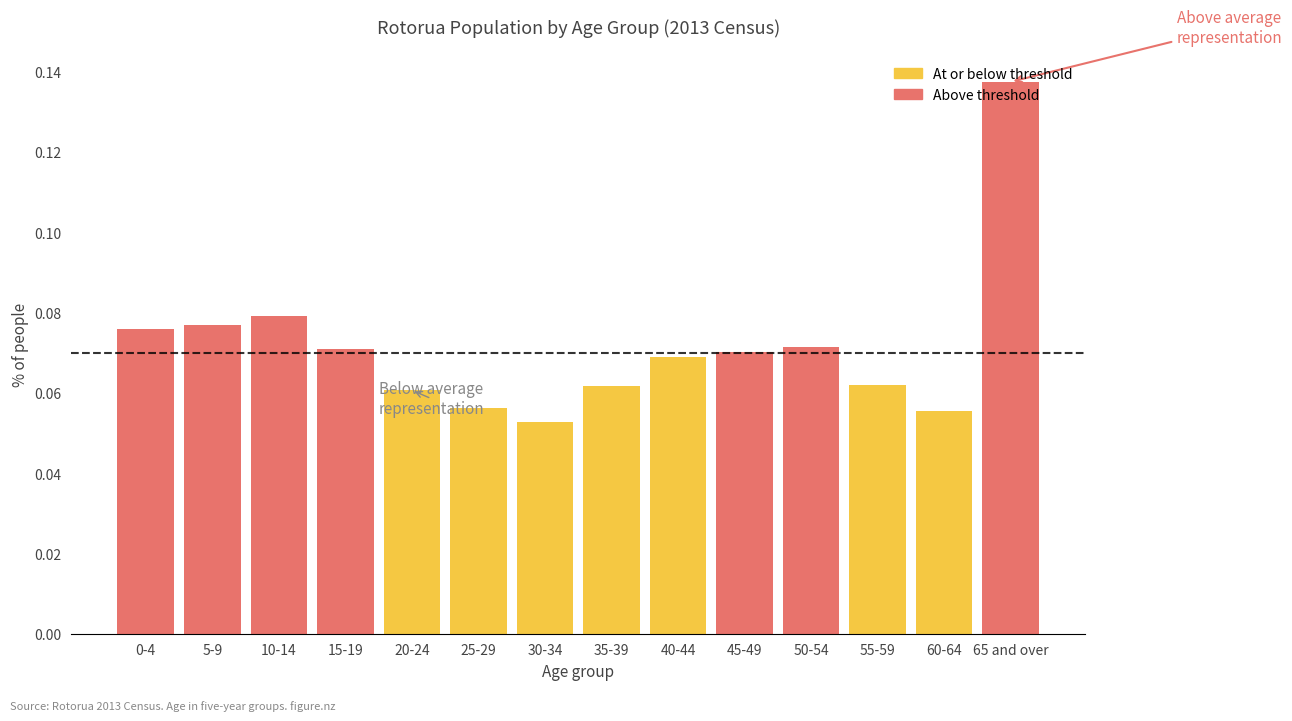

Which label corresponds to the largest value in the chart?

65 and over